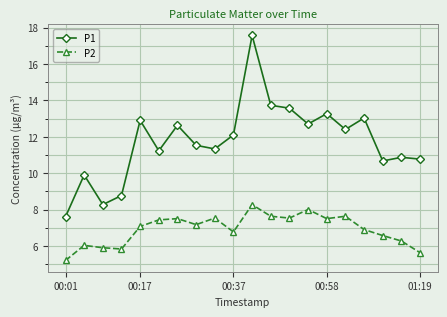

Rank the series by their average value, from lowest to highest.

P2, P1